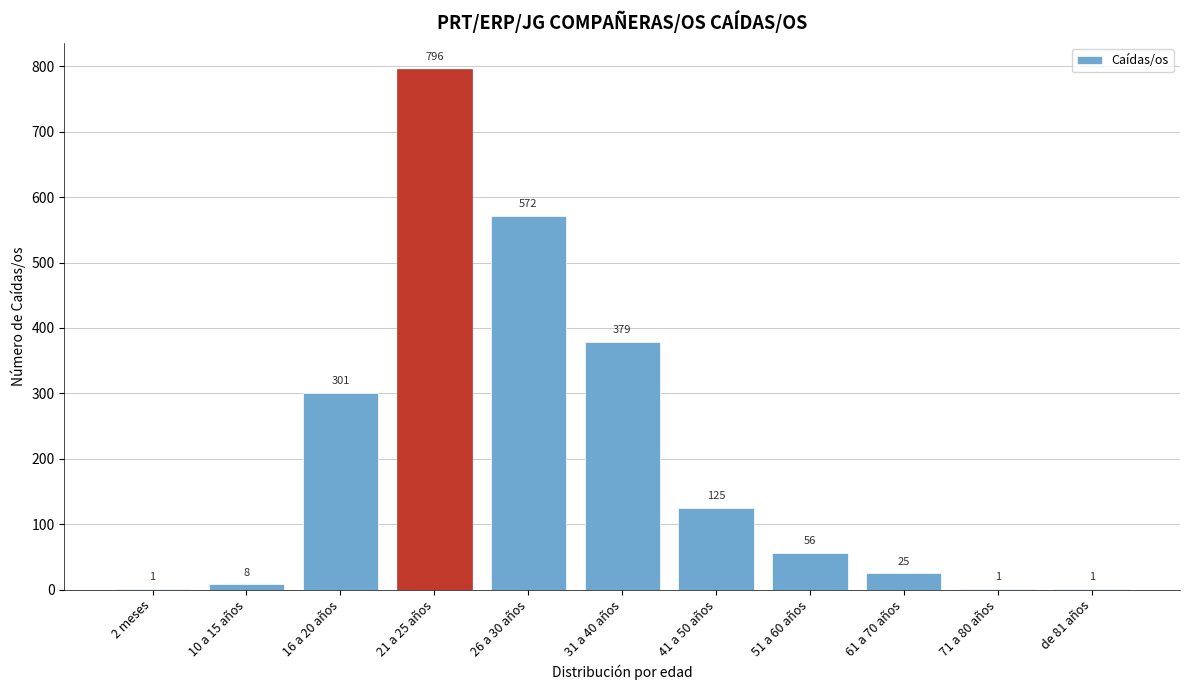

Reading left to right, extract all data points from this chart.

2 meses=1	10 a 15 años=8	16 a 20 años=301	21 a 25 años=796	26 a 30 años=572	31 a 40 años=379	41 a 50 años=125	51 a 60 años=56	61 a 70 años=25	71 a 80 años=1	de 81 años=1